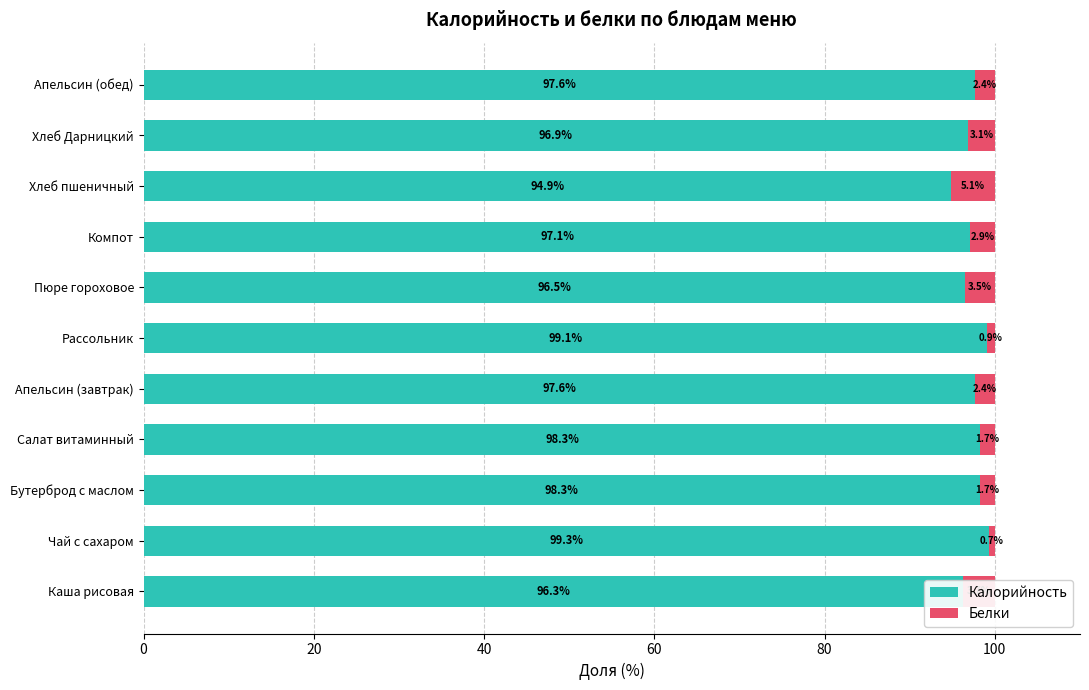

The Калорийность series shows 157.3 at Компот. True or false?

False